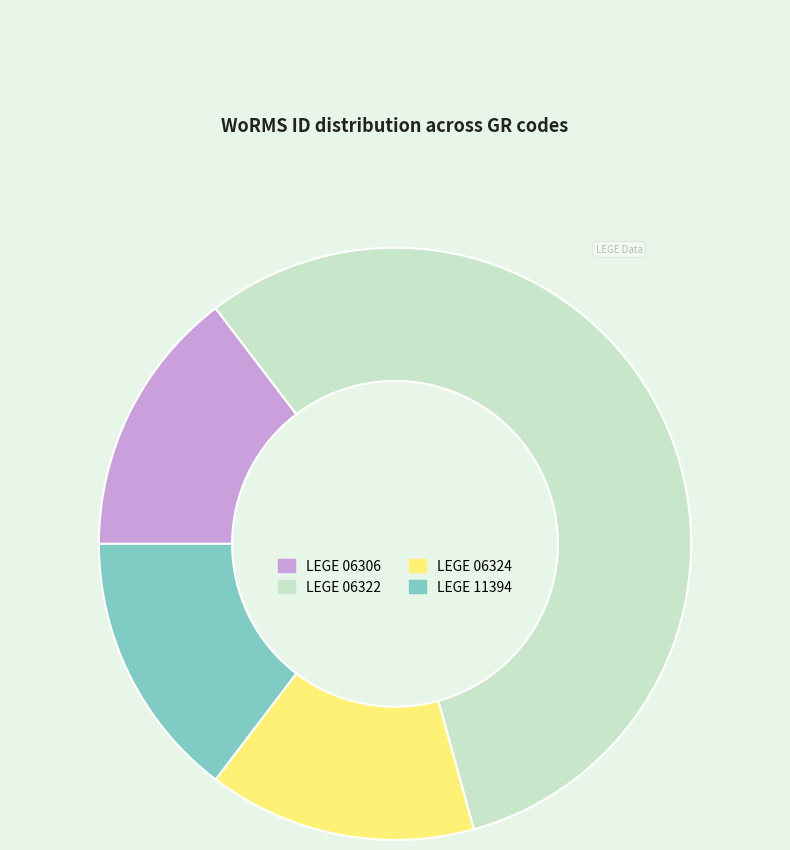

Which slice is the largest?

LEGE 06322